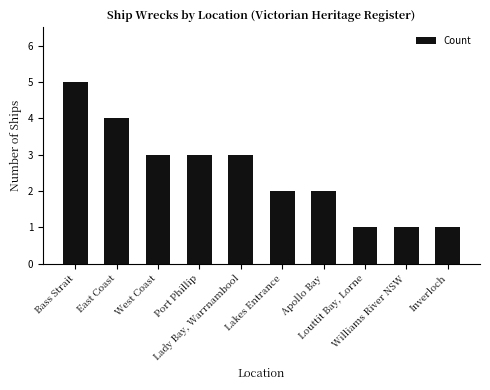

How many data points are less than 3?

5